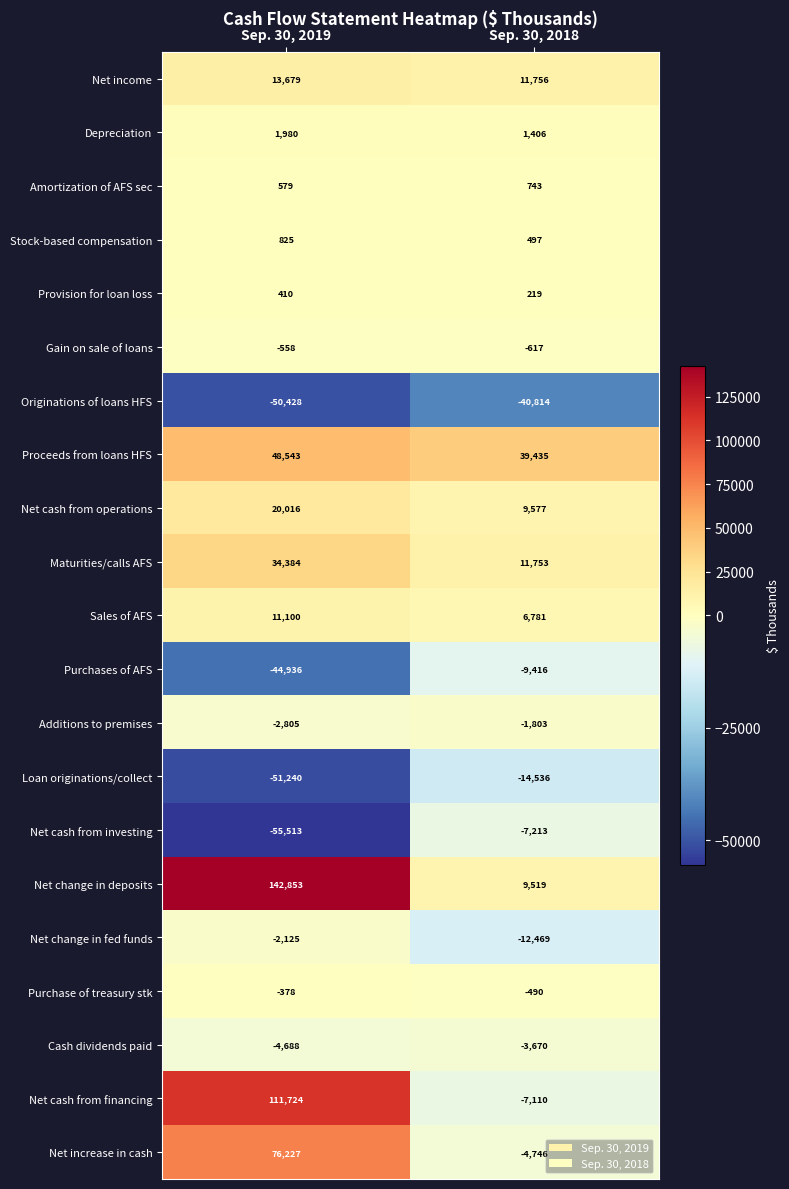

Which label corresponds to the largest value in the chart?

Sep. 30, 2019